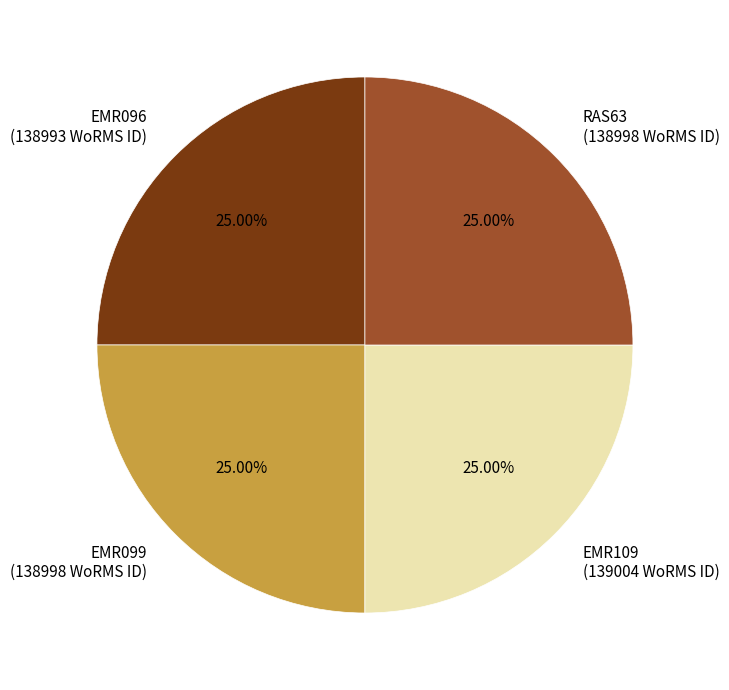

Does EMR099 represent more than half of the total?

No